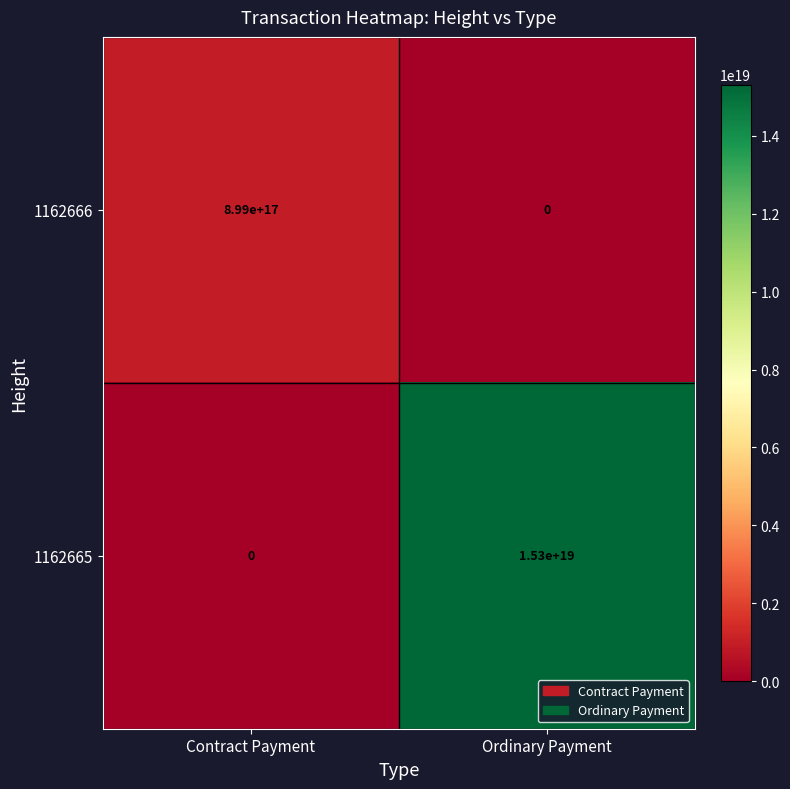

Which series changed the most between Contract Payment and Ordinary Payment?

1162665